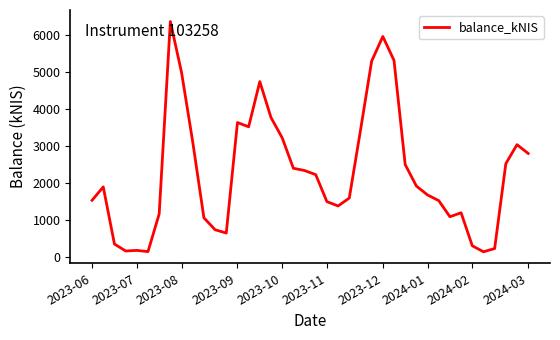

What is the difference between the maximum and minimum values?

6209.3